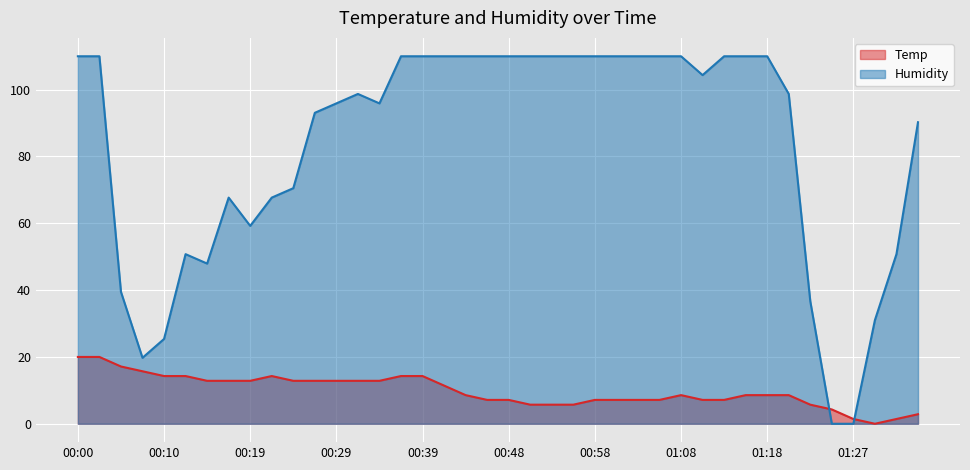

How many values in the Temp series exceed 8?

23